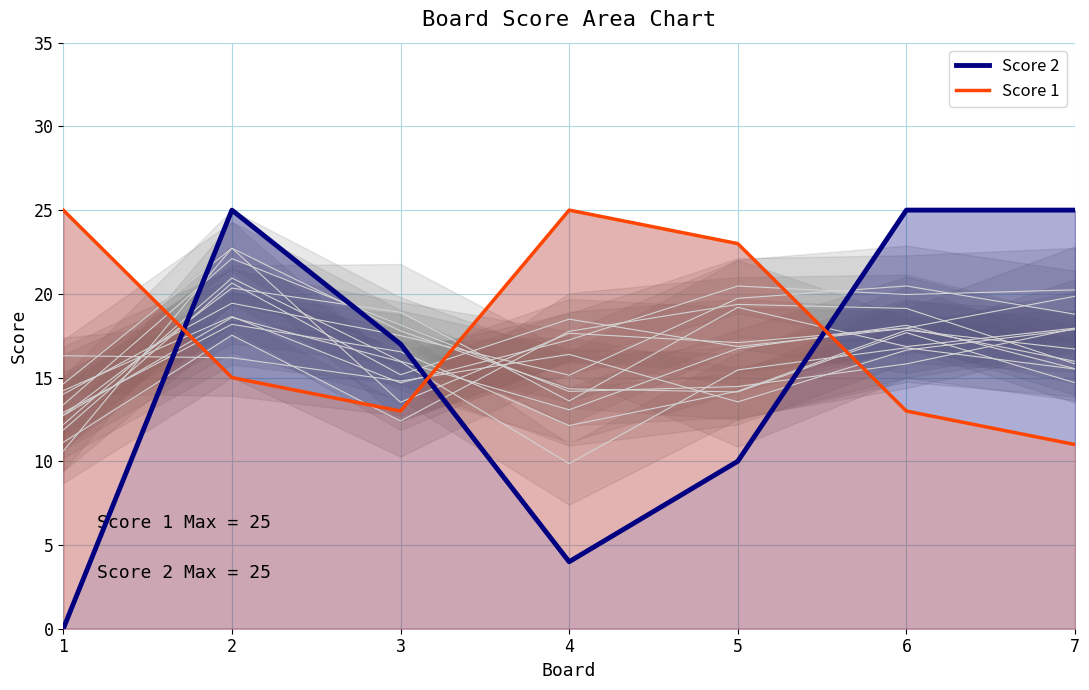

Reading left to right, transcribe all the data shown in this chart.

Score 2: 1=0	2=25	3=17	4=4	5=10	6=25	7=25
Score 1: 1=25	2=15	3=13	4=25	5=23	6=13	7=11